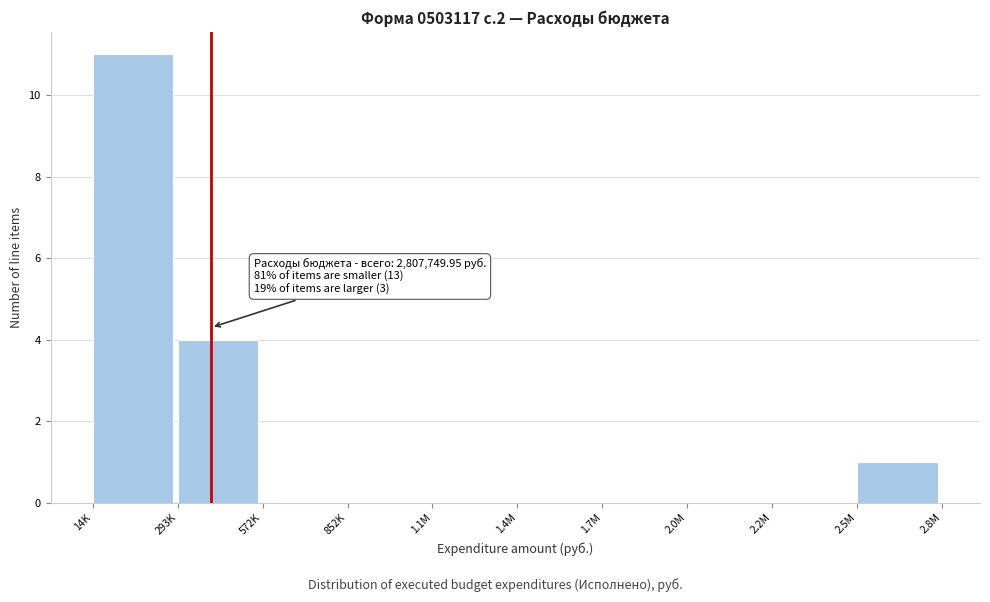

Reading right to left, extract all data points from this chart.

2.5M=1	2.2M=0	2.0M=0	1.7M=0	1.4M=0	1.1M=0	852K=0	572K=0	293K=4	14K=11